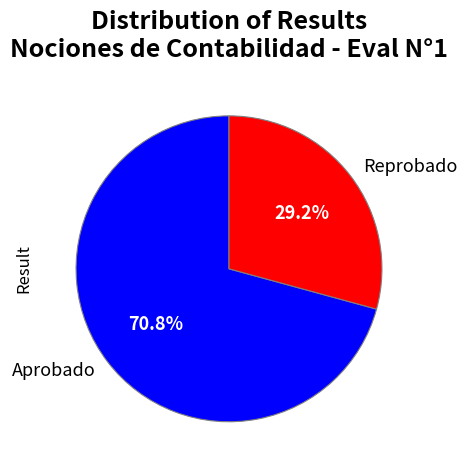

Is it true that Reprobado is 19% of the pie?

False